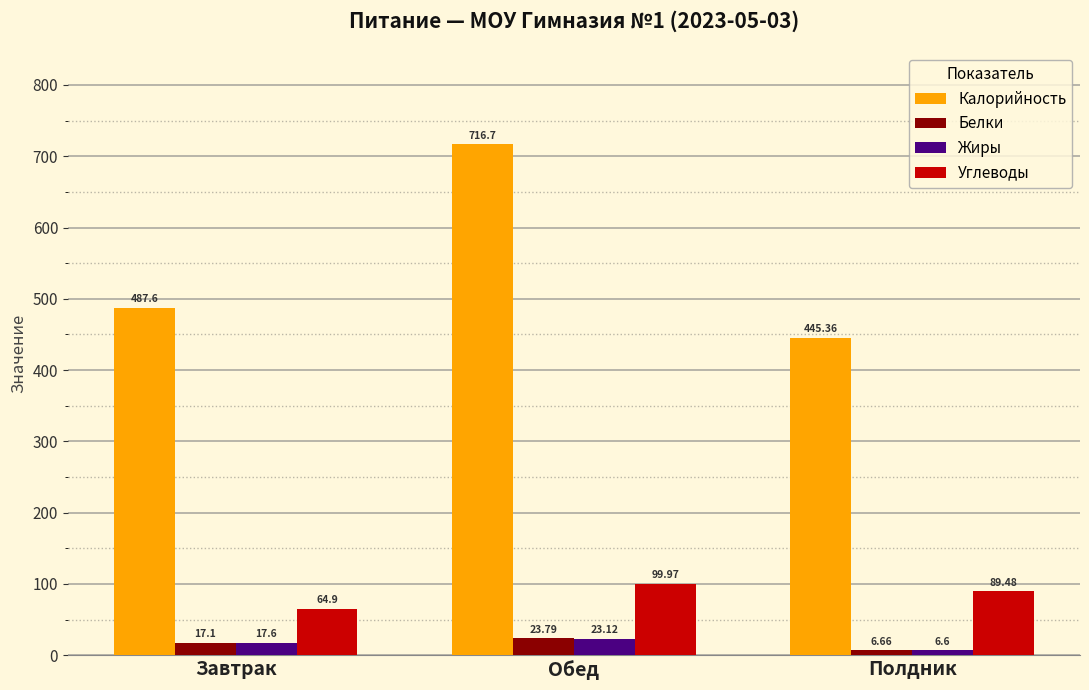

What is the sum of the Калорийность values at Обед and Завтрак?

1204.3